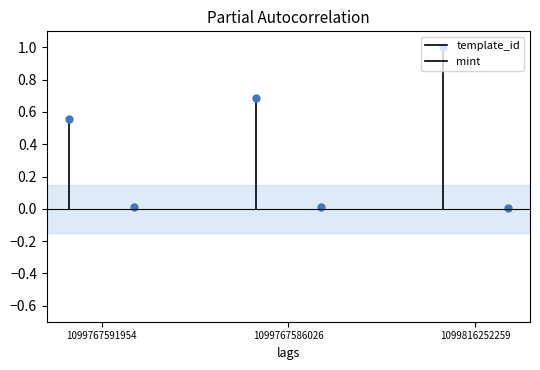

How many values in the mint series exceed 0?

1